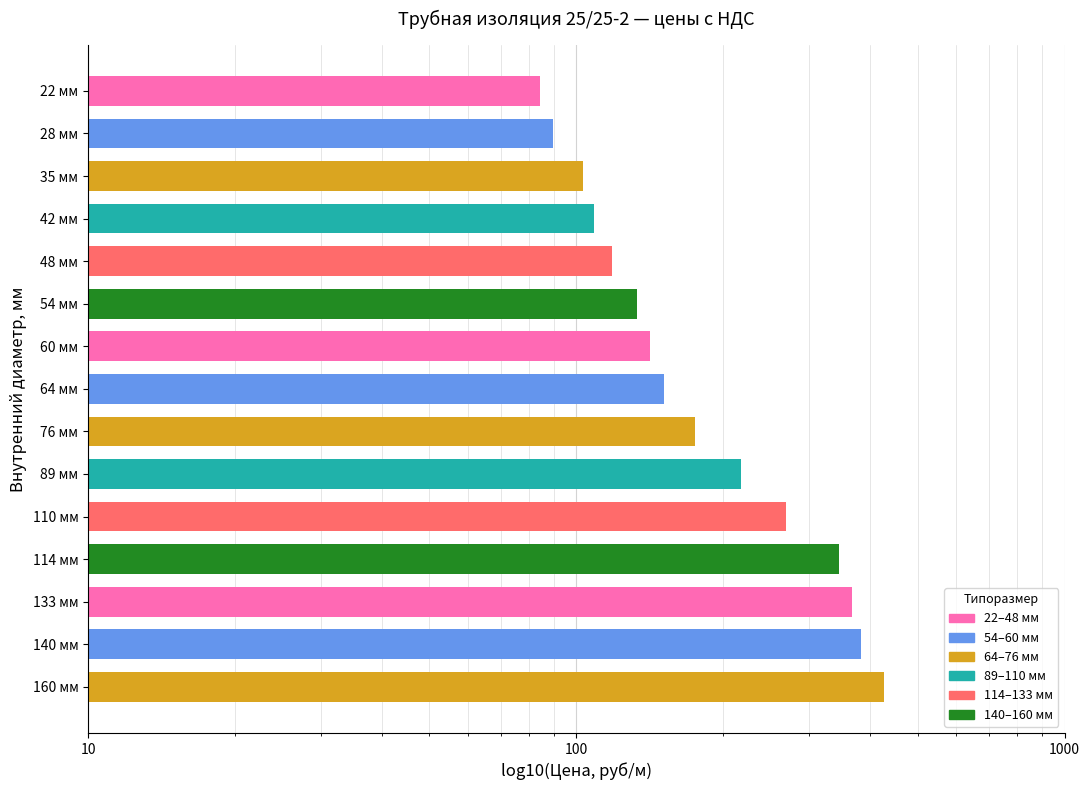

Reading left to right, transcribe all the data shown in this chart.

84.4	89.8	103.0	108.9	118.1	133.1	141.4	151.0	175.2	217.8	268.8	344.4	366.4	382.2	427.0